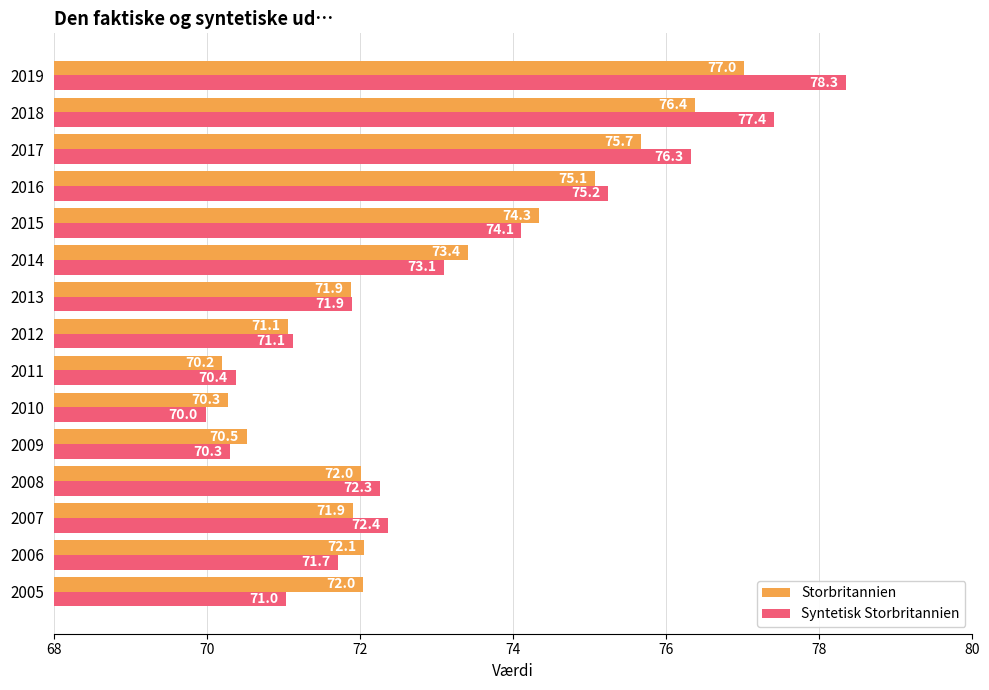

The Storbritannien series shows 103.1 at 2006. True or false?

False